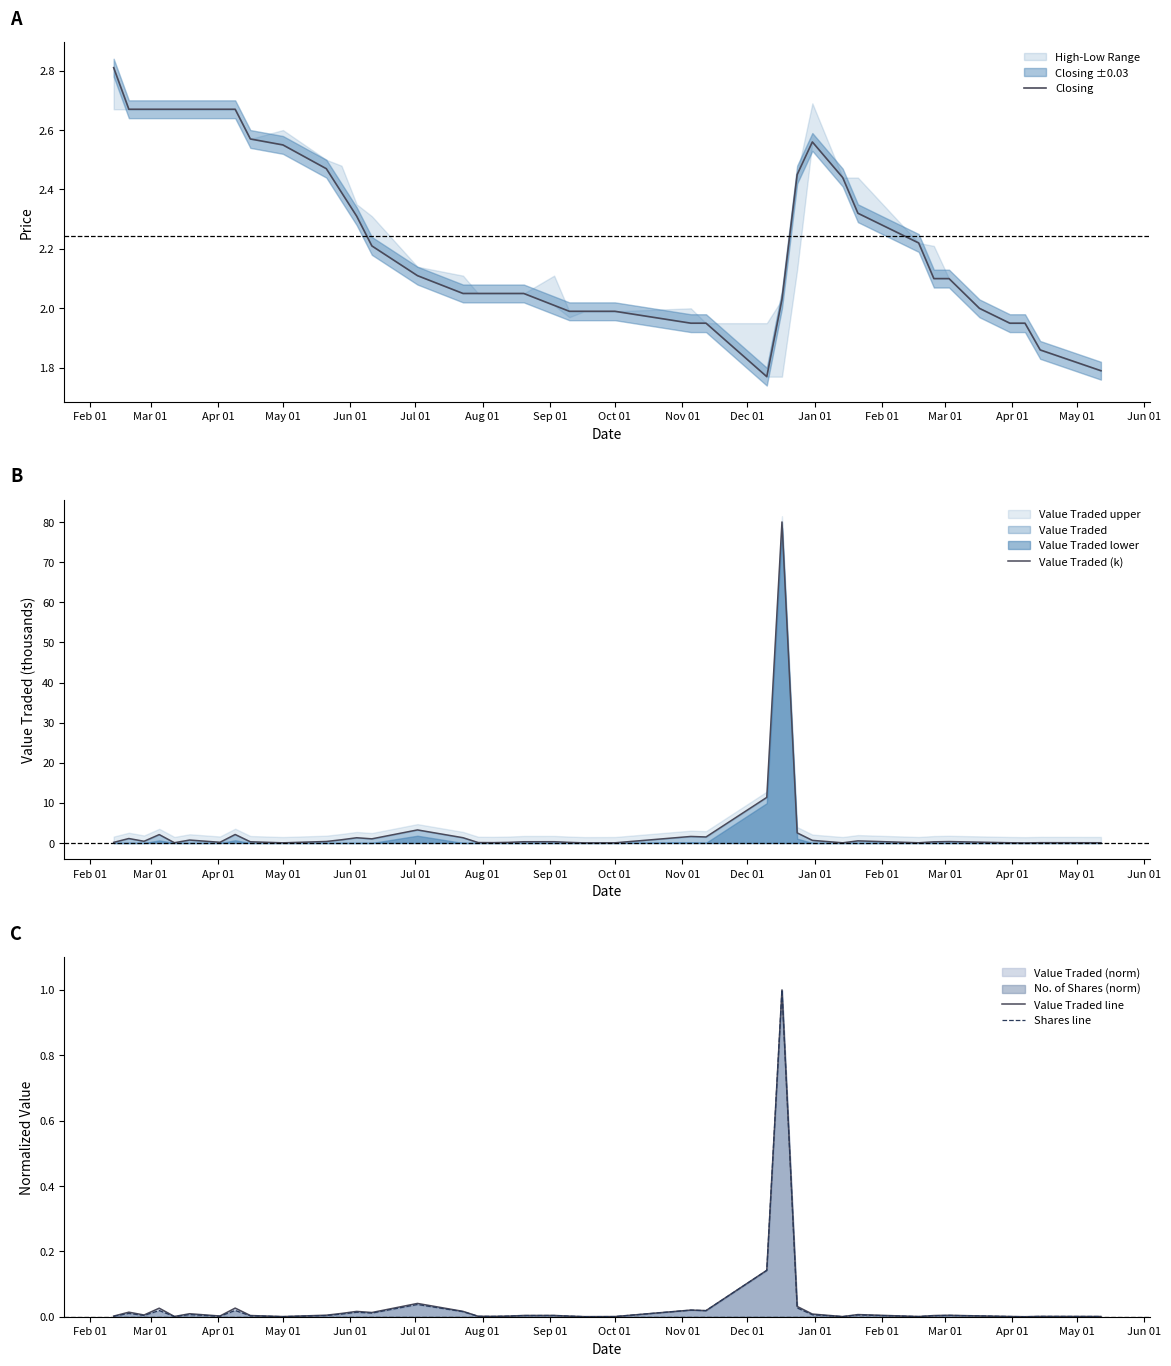

Rank the series by their maximum value, from lowest to highest.

Value Traded line, Shares line, Closing, Value Traded (k)